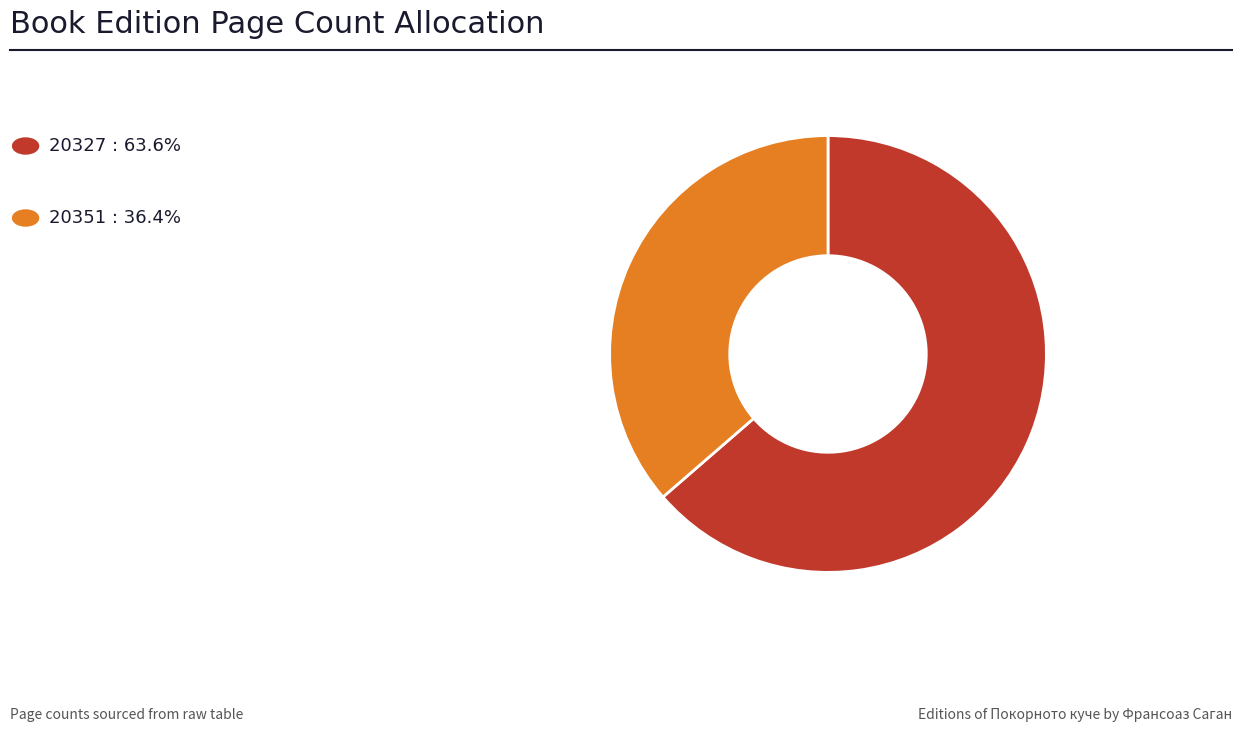

Does any single category account for the majority?

Yes